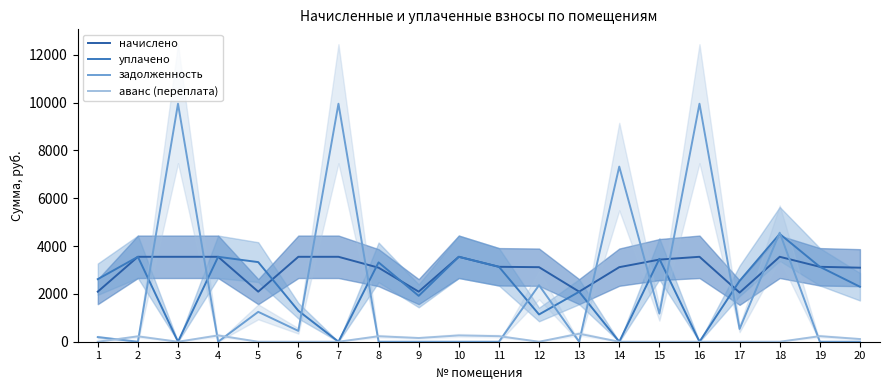

What is the sum of all начислено values?

60958.8